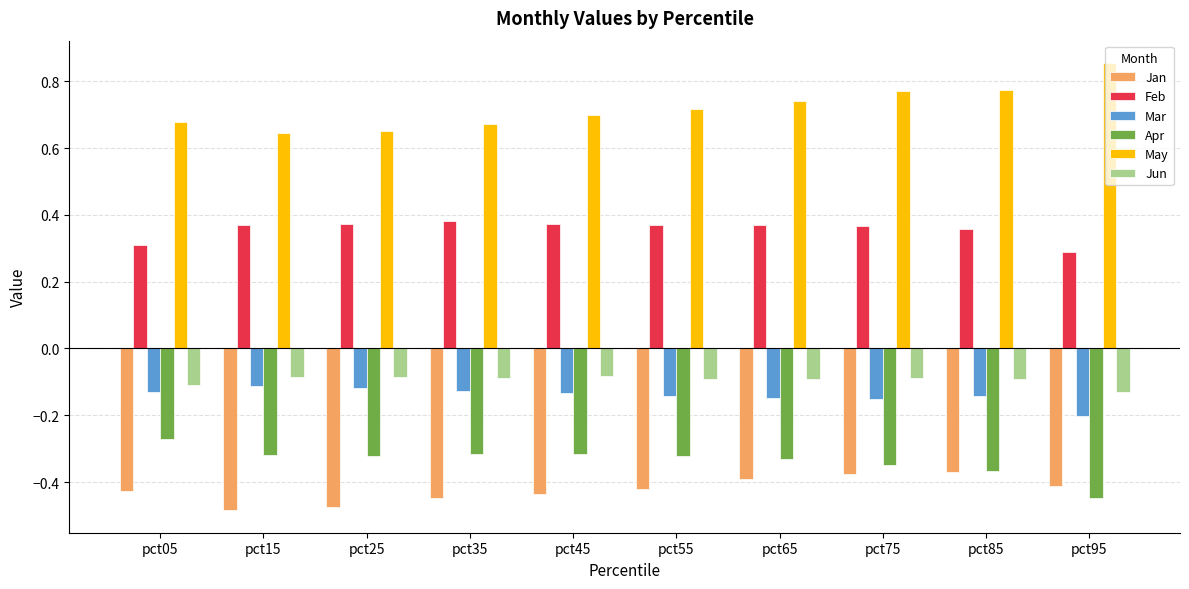

The value of Feb at pct25 is 0.2. True or false?

False